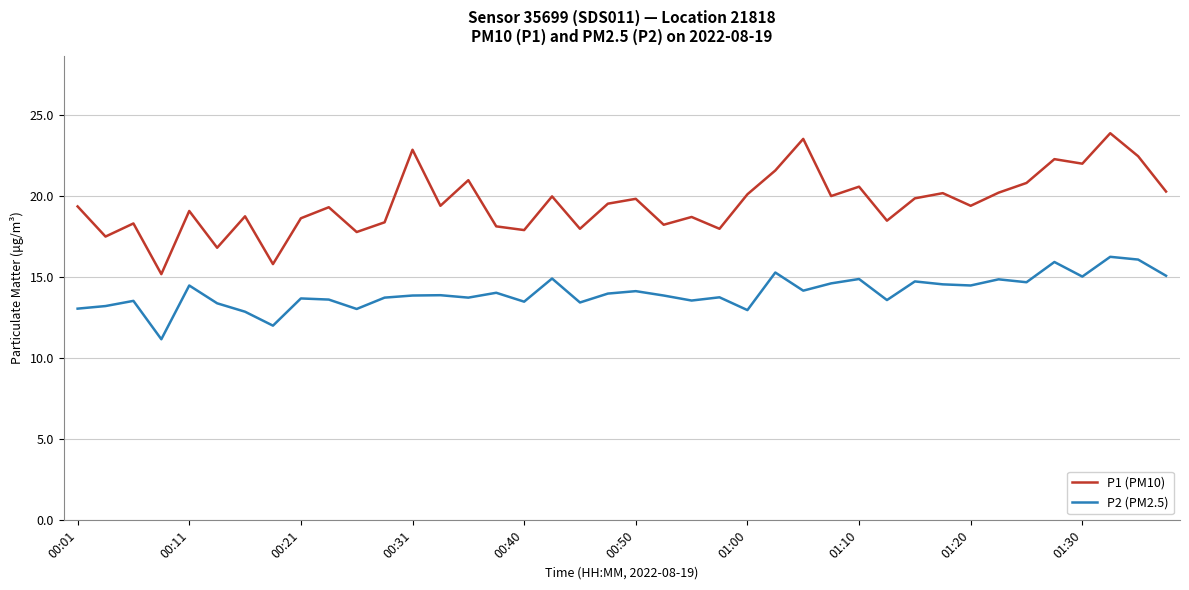

Which series has the widest spread of values?

P1 (PM10)